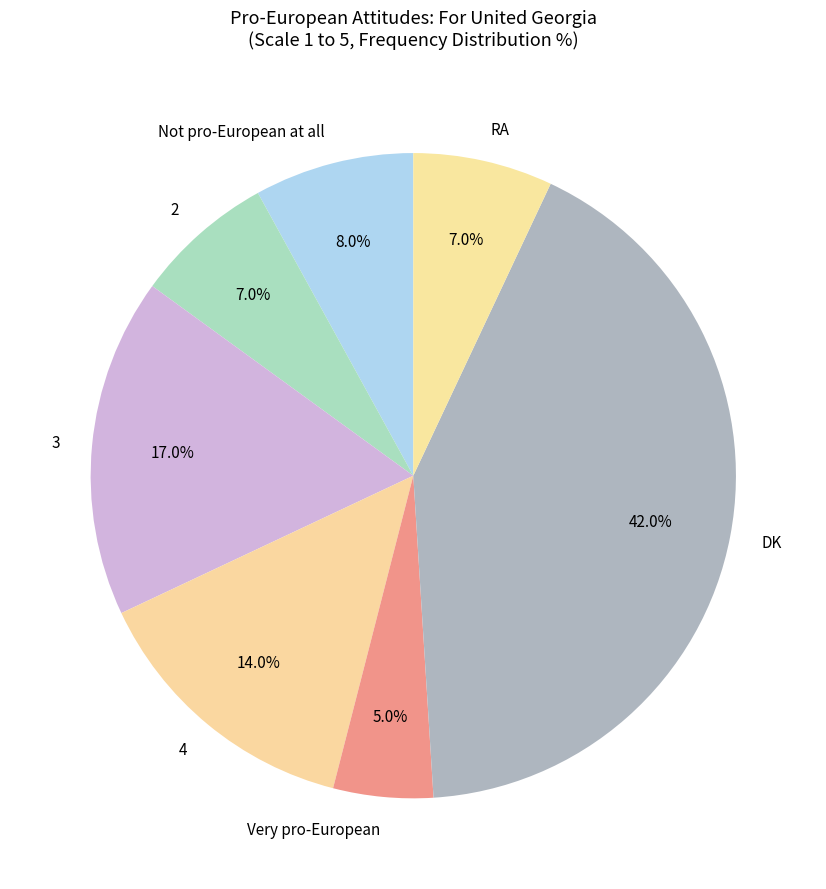

To the nearest percent, what portion does Not pro-European at all represent?

8%